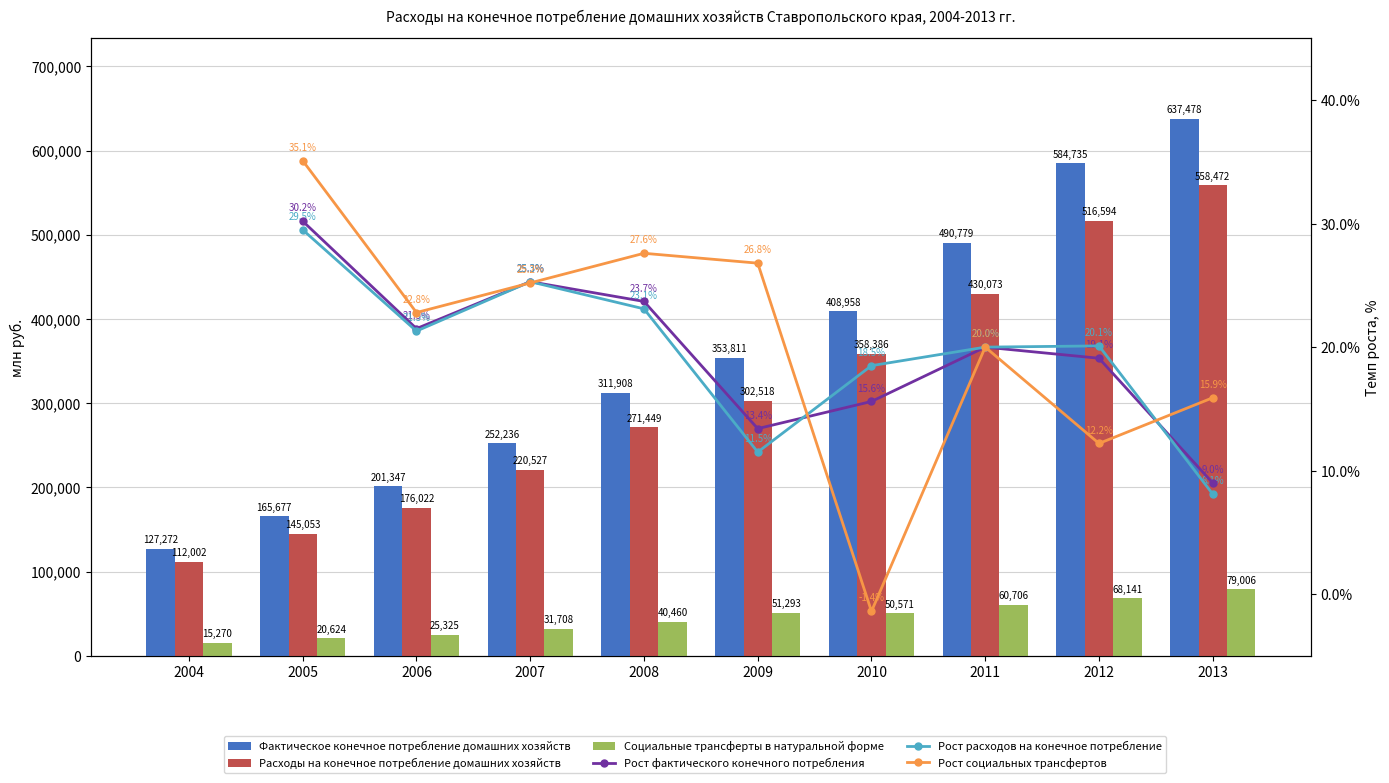

What is the minimum value shown in the chart?

-1.4